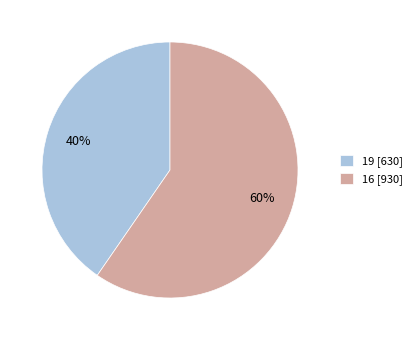

Is there a majority slice in this chart?

Yes